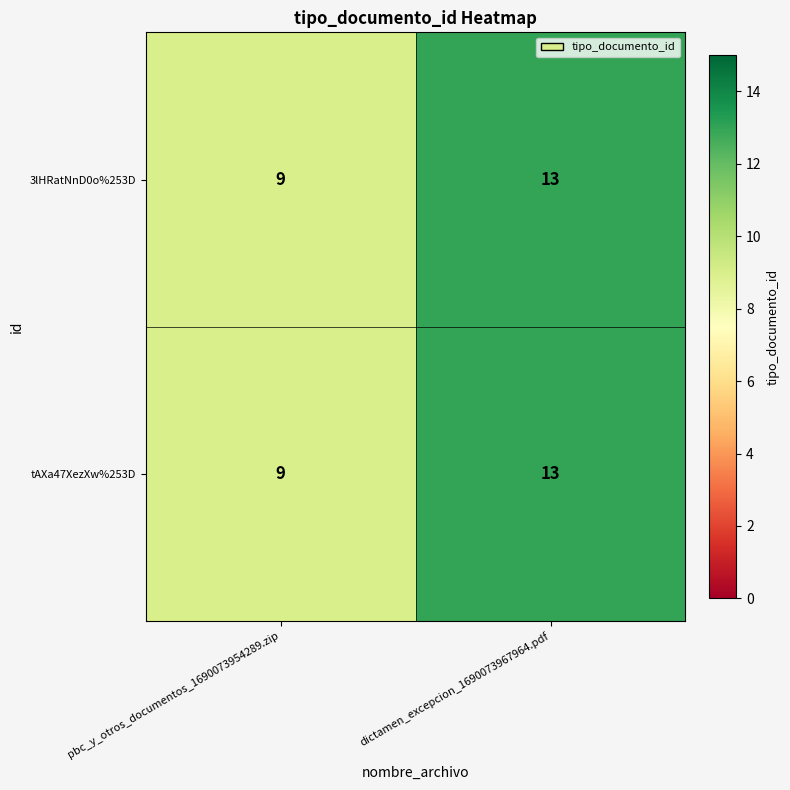

Reading left to right, transcribe all the data shown in this chart.

3lHRatNnD0o%253D: 9	13
tAXa47XezXw%253D: 9	13